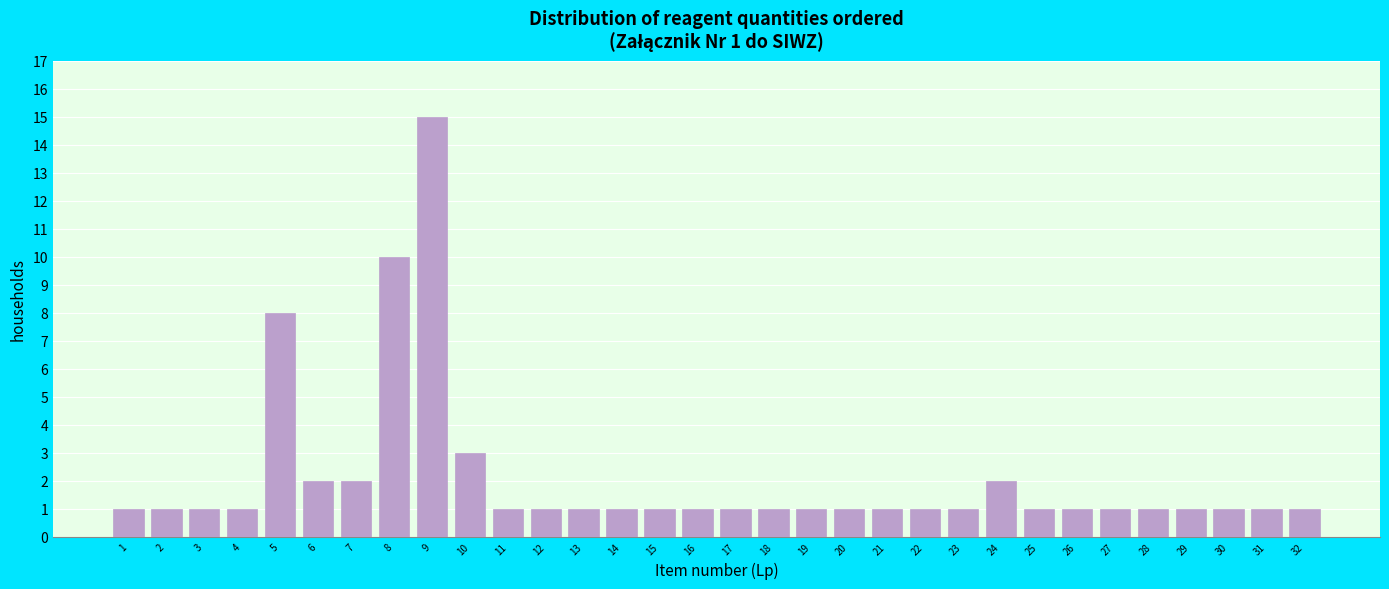

What is the change in value from 5 to 12?

-7